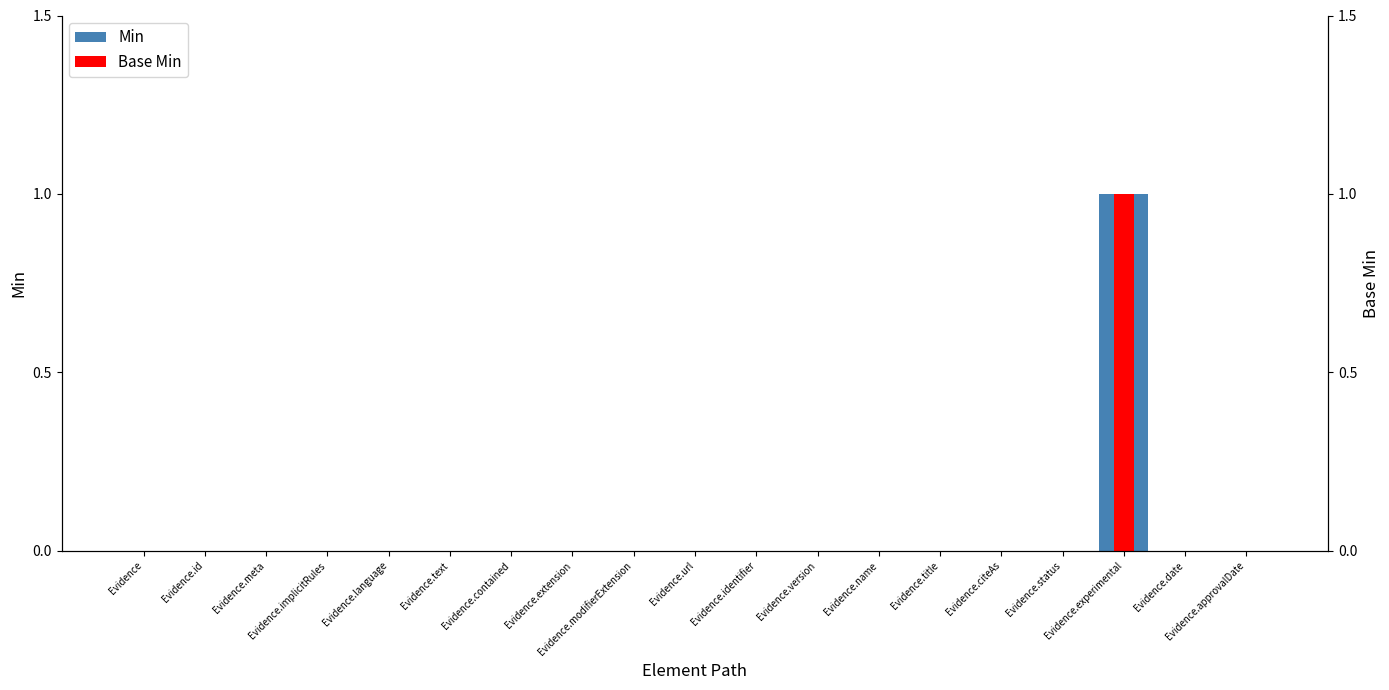

What is the difference between the maximum and second lowest values in the Min series?

1